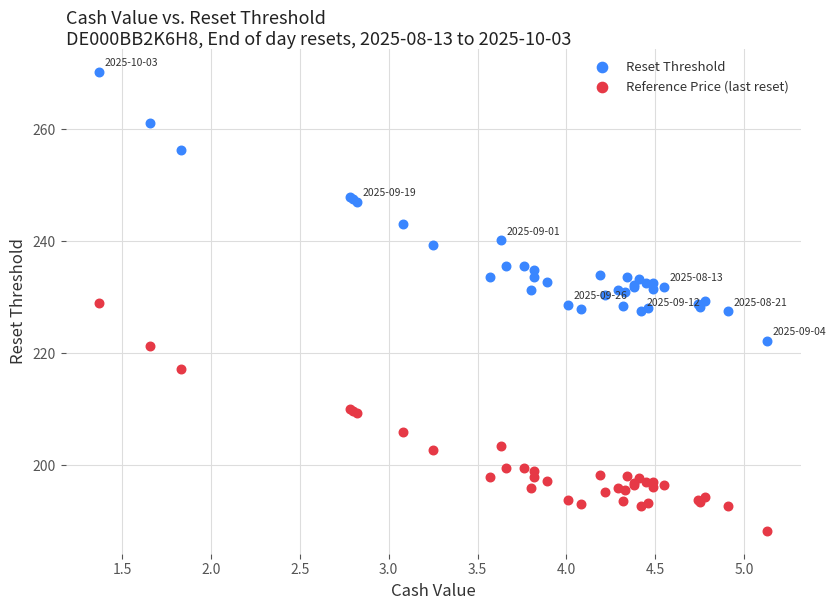

Which series reaches the maximum Y coordinate?

Reset Threshold